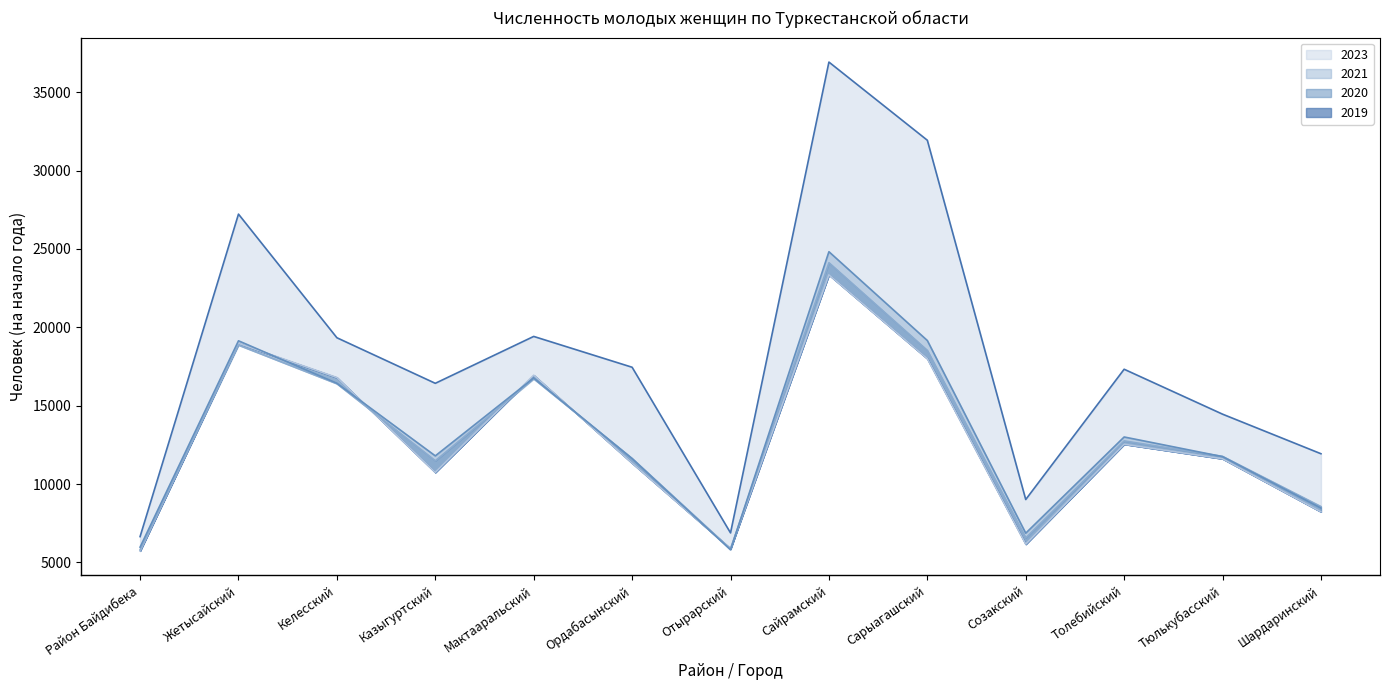

What is the label of the 10th point from the right?

Казыгуртский